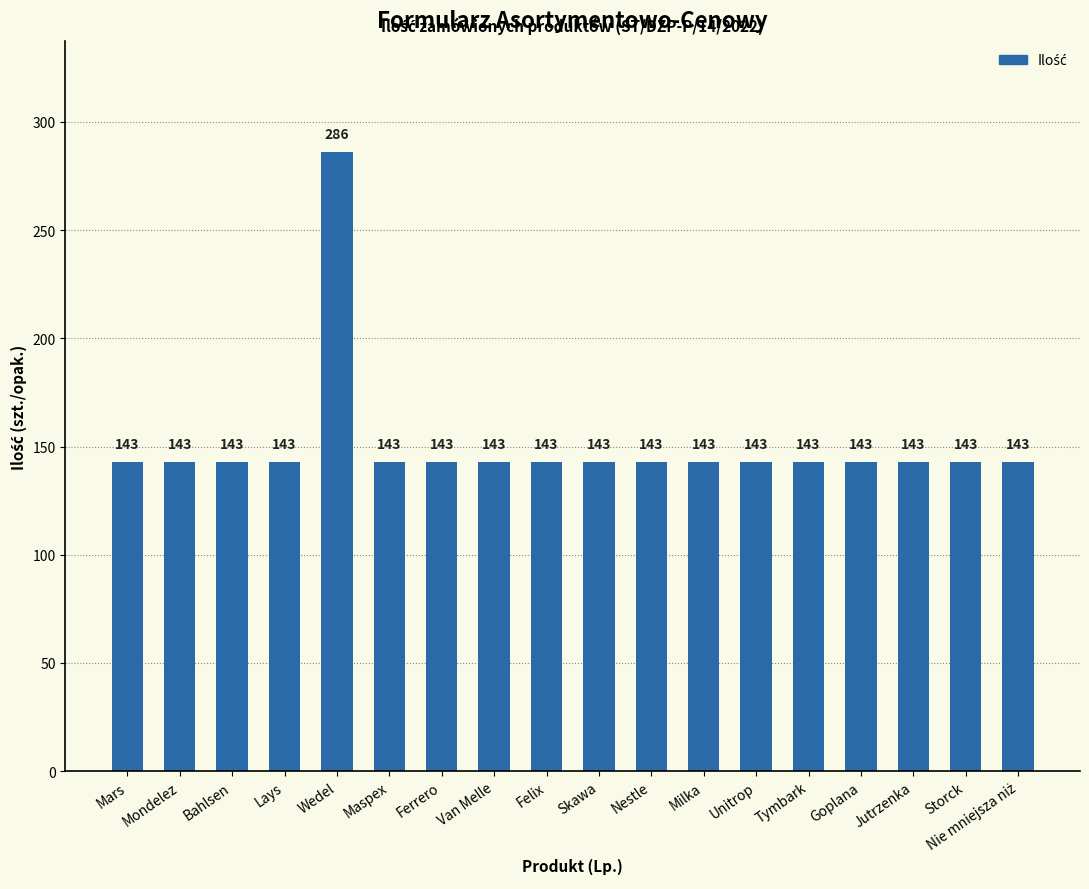

True or false: the data shows 123 at Wedel.

False